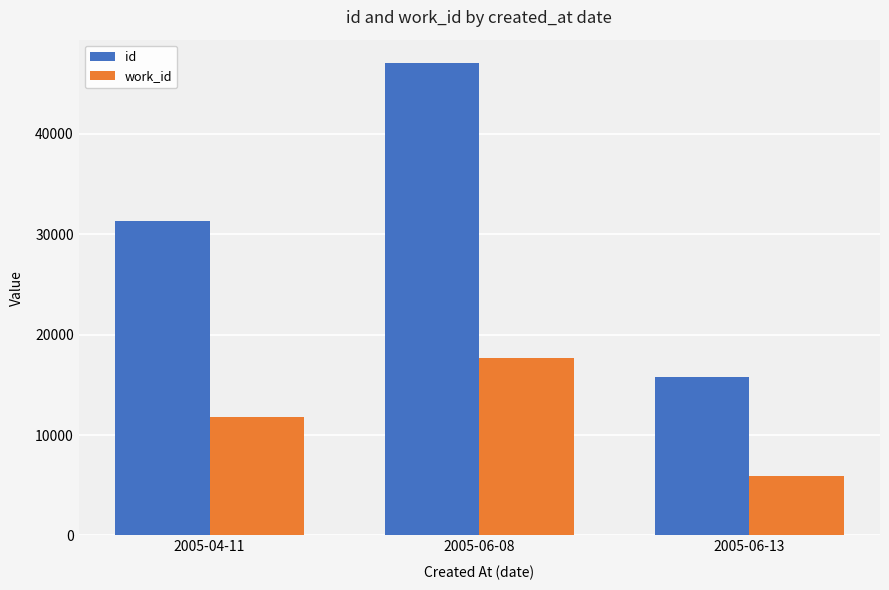

Which series has the largest range (max minus min)?

id